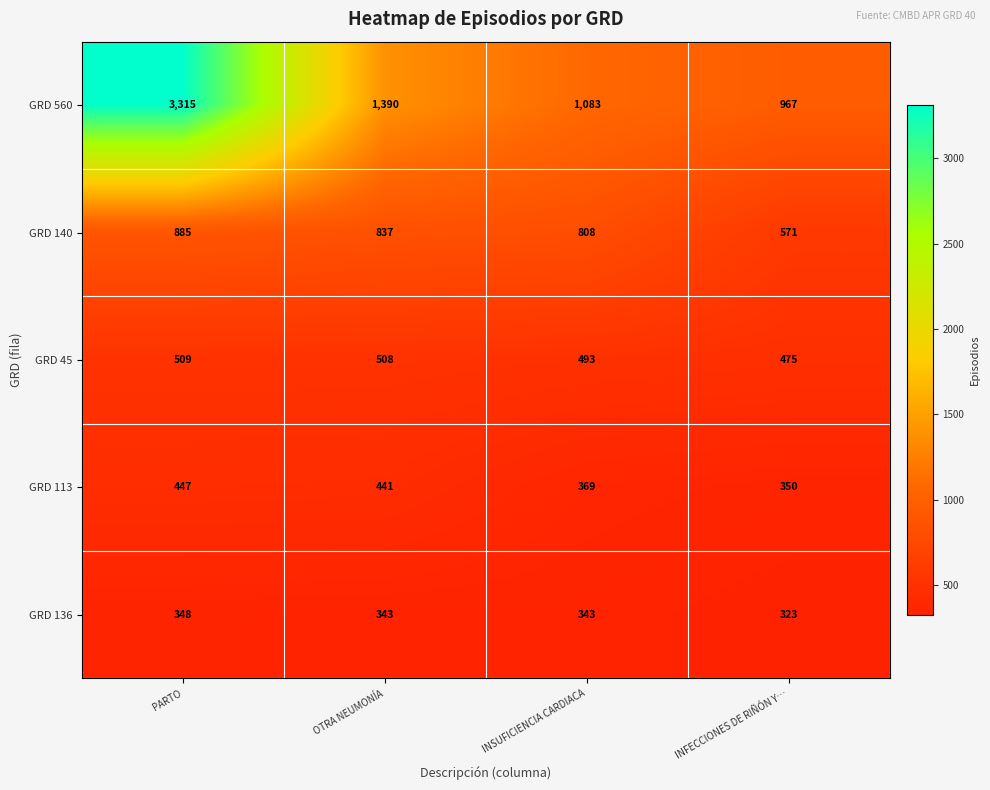

Reading left to right, transcribe all the data shown in this chart.

GRD 560: PARTO=3315	OTRA NEUMONÍA=1390	INSUFICIENCIA CARDIACA=1083	INFECCIONES DE RIÑÓN Y…=967
GRD 140: PARTO=885	OTRA NEUMONÍA=837	INSUFICIENCIA CARDIACA=808	INFECCIONES DE RIÑÓN Y…=571
GRD 45: PARTO=509	OTRA NEUMONÍA=508	INSUFICIENCIA CARDIACA=493	INFECCIONES DE RIÑÓN Y…=475
GRD 113: PARTO=447	OTRA NEUMONÍA=441	INSUFICIENCIA CARDIACA=369	INFECCIONES DE RIÑÓN Y…=350
GRD 136: PARTO=348	OTRA NEUMONÍA=343	INSUFICIENCIA CARDIACA=343	INFECCIONES DE RIÑÓN Y…=323